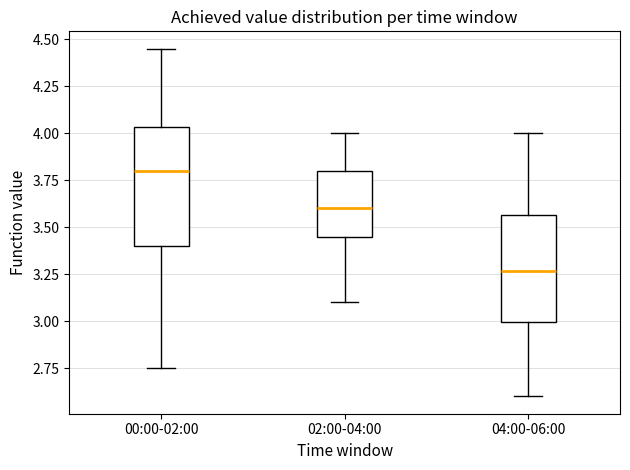

Reading left to right, read every box against the y-axis: the position of its median line, the range the box covers, and the ends of its whiskers. The values are not printed on the chart, so give them approximately, as read against the axis.

00:00-02:00: median 3.80, box 3.40 to 4.05, whiskers 2.75 to 4.45
02:00-04:00: median 3.60, box 3.45 to 3.80, whiskers 3.10 to 4.00
04:00-06:00: median 3.25, box 3.00 to 3.55, whiskers 2.60 to 4.00